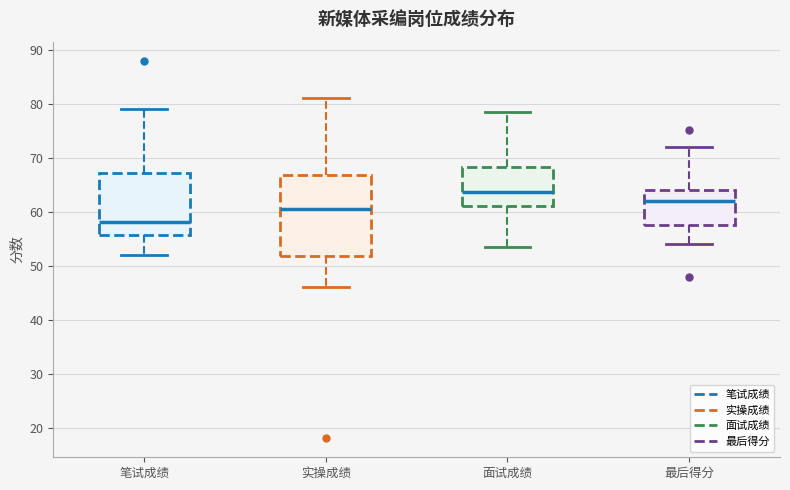

Reading left to right, transcribe this box plot: for each box, give where its median line is, the range the box spans, and where its two whiskers end, as read against the y-axis. The values are not printed on the chart, so give them approximately, as read against the axis.

笔试成绩: median 58, box 56 to 67, whiskers 52 to 79
实操成绩: median 61, box 52 to 67, whiskers 46 to 81
面试成绩: median 64, box 61 to 68, whiskers 53 to 78
最后得分: median 62, box 58 to 64, whiskers 54 to 72